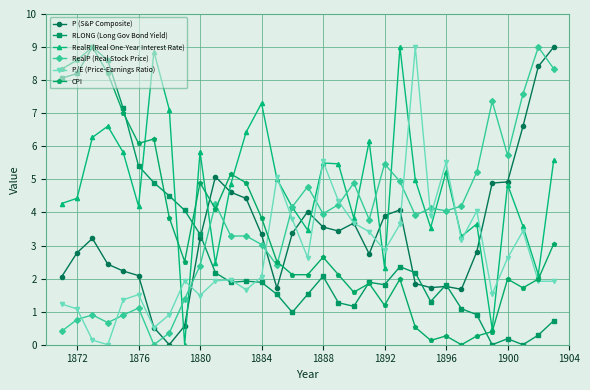

What is the greatest value displayed?

9.0